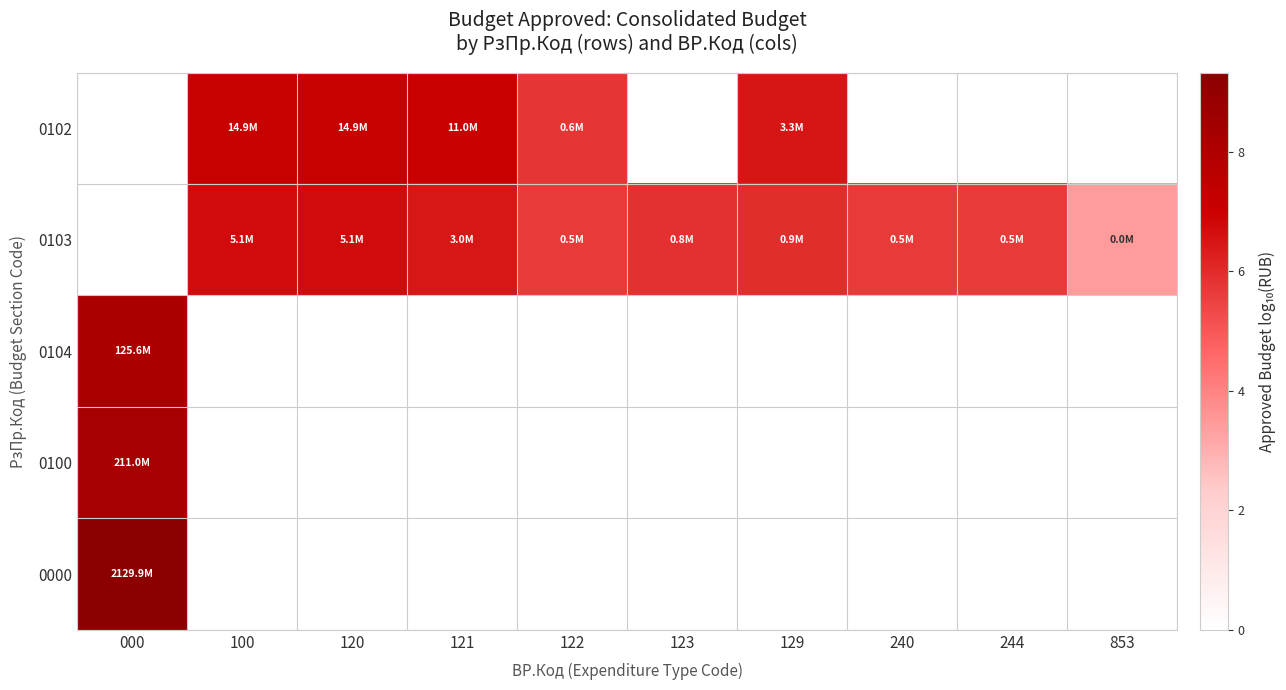

Which label corresponds to the smallest value in the chart?

000